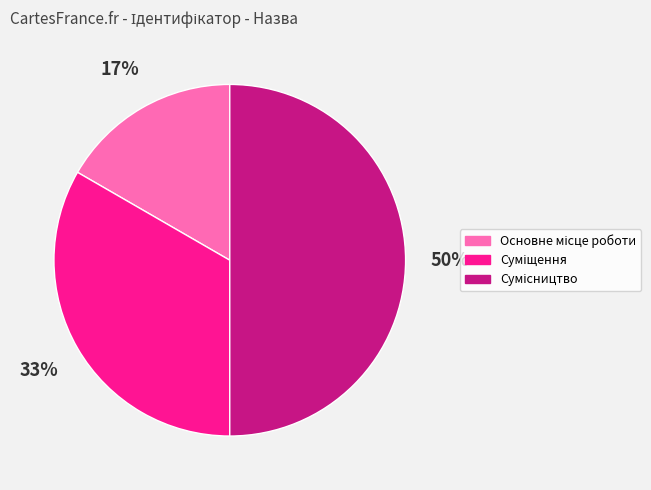

To the nearest percent, what is the difference between the largest and smallest slice percentages?

33%